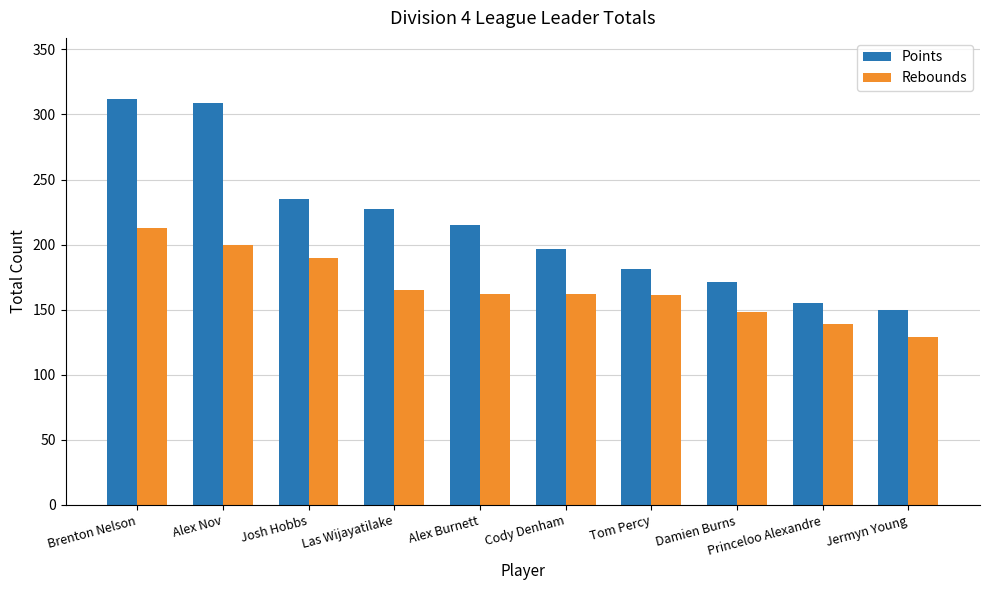

At which category is the sum across all series the highest?

Brenton Nelson